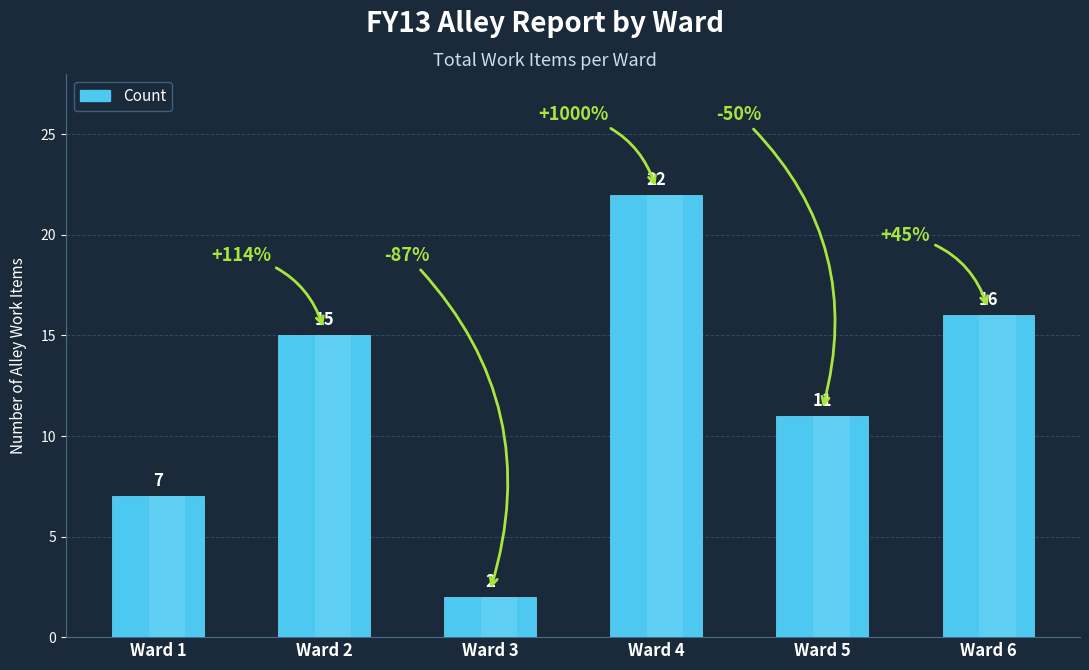

List the labels in order of value, smallest first.

Ward 3, Ward 1, Ward 5, Ward 2, Ward 6, Ward 4